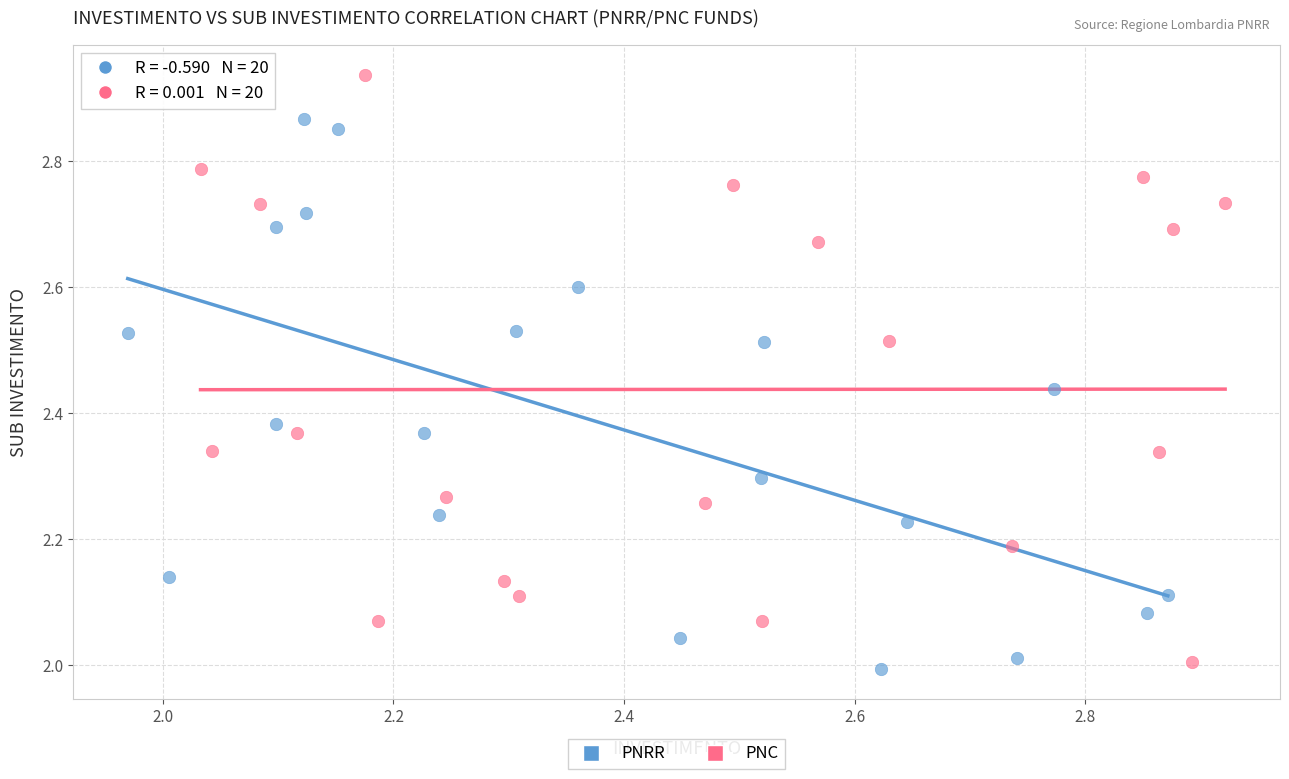

What are all the series names shown in the legend?

PNRR, PNC